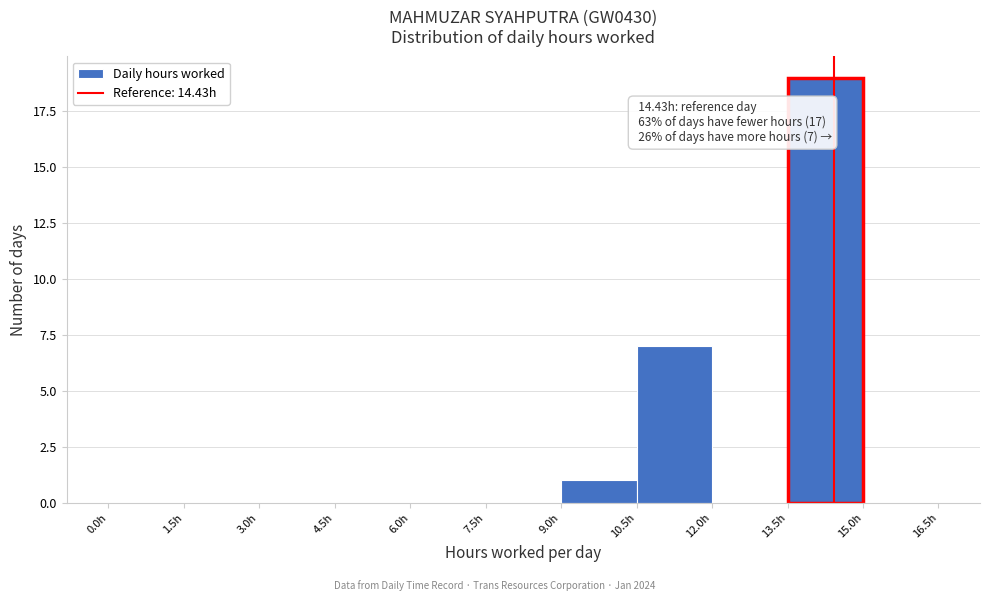

Over which range of the x-axis is the bar tallest?

13.5 to 15.0